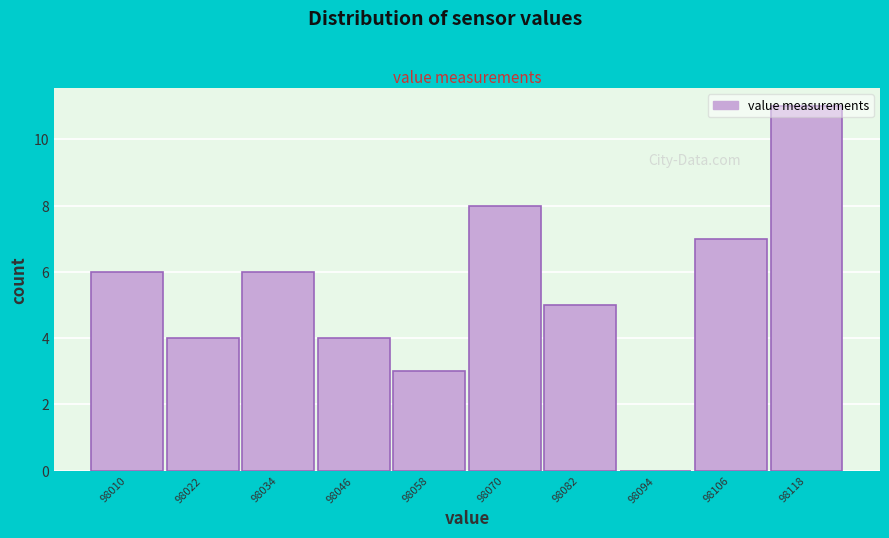

Which has a higher value, 98010 or 98070?

98070